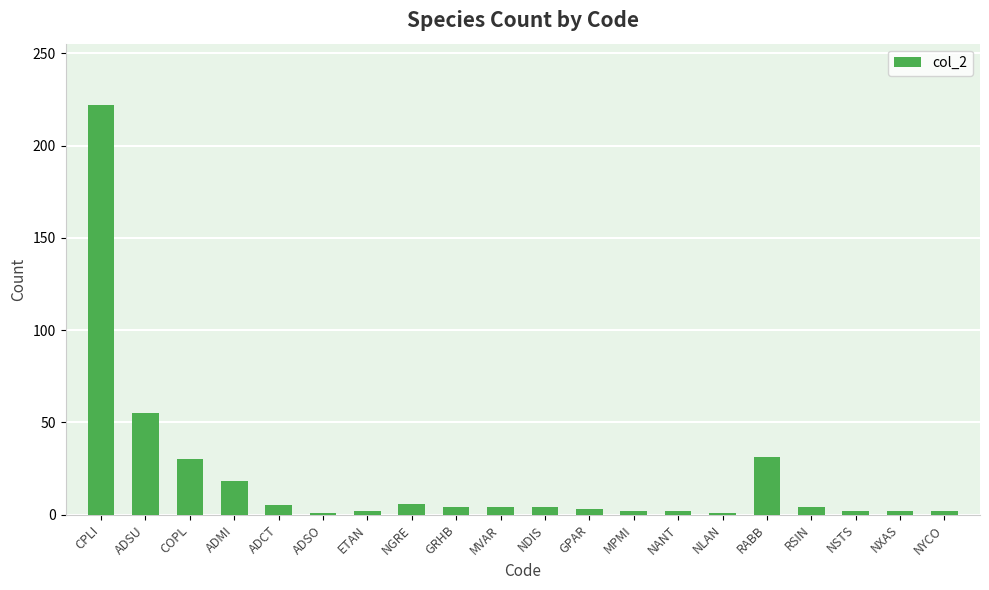

The chart shows a value of 222 at CPLI. True or false?

True